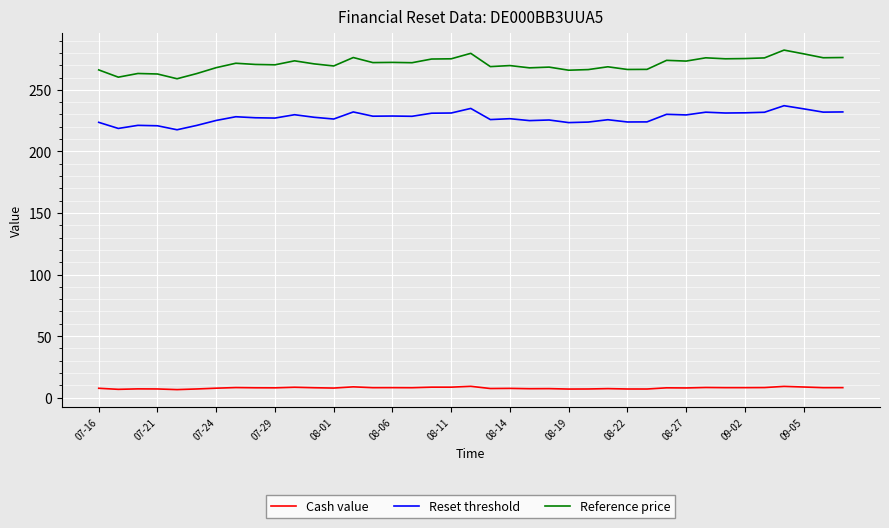

Rank the series by their maximum value, from lowest to highest.

Cash value, Reset threshold, Reference price